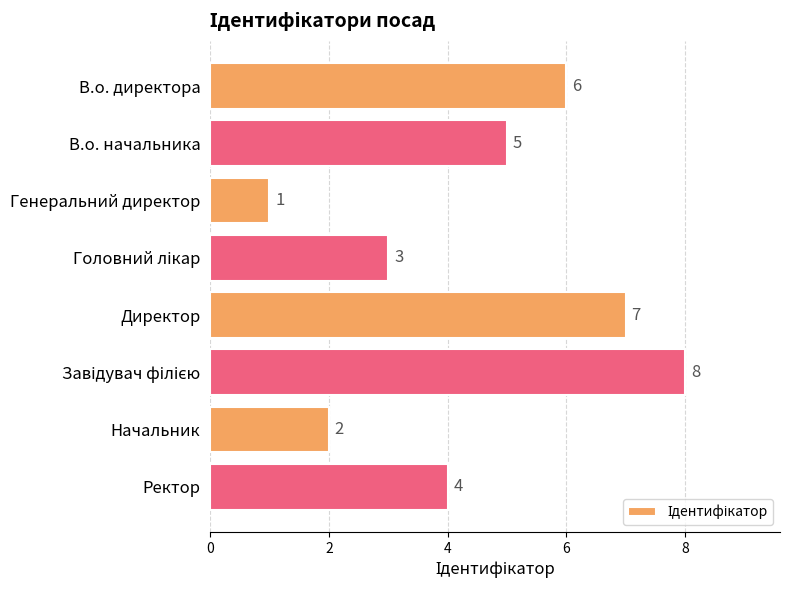

What is the change in value from Директор to Начальник?

-5